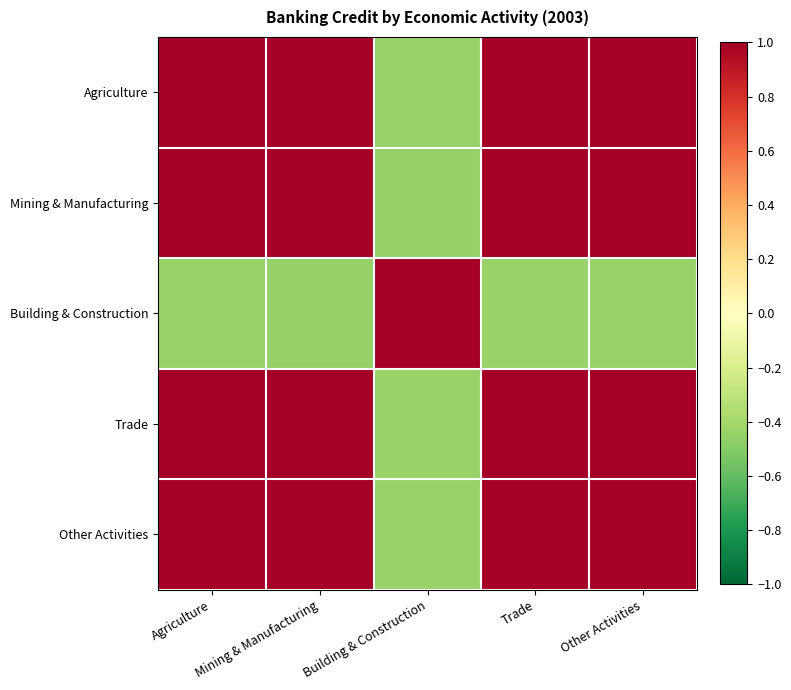

Reading right to left, list all the values displayed in this chart.

Agriculture: Other Activities=1.0	Trade=1.0	Building & Construction=-0.4	Mining & Manufacturing=1.0	Agriculture=1.0
Mining & Manufacturing: Other Activities=1.0	Trade=1.0	Building & Construction=-0.4	Mining & Manufacturing=1.0	Agriculture=1.0
Building & Construction: Other Activities=-0.4	Trade=-0.4	Building & Construction=1.0	Mining & Manufacturing=-0.4	Agriculture=-0.4
Trade: Other Activities=1.0	Trade=1.0	Building & Construction=-0.4	Mining & Manufacturing=1.0	Agriculture=1.0
Other Activities: Other Activities=1.0	Trade=1.0	Building & Construction=-0.4	Mining & Manufacturing=1.0	Agriculture=1.0